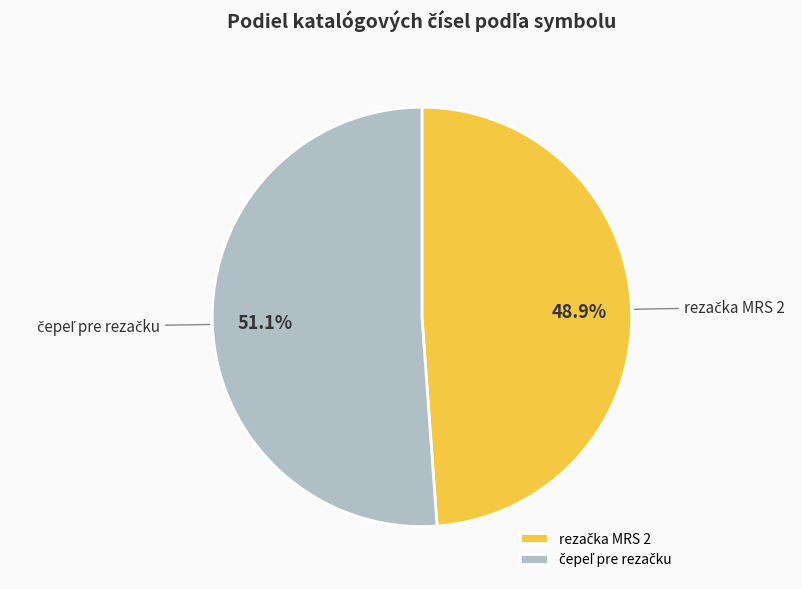

Does any single category account for the majority?

Yes